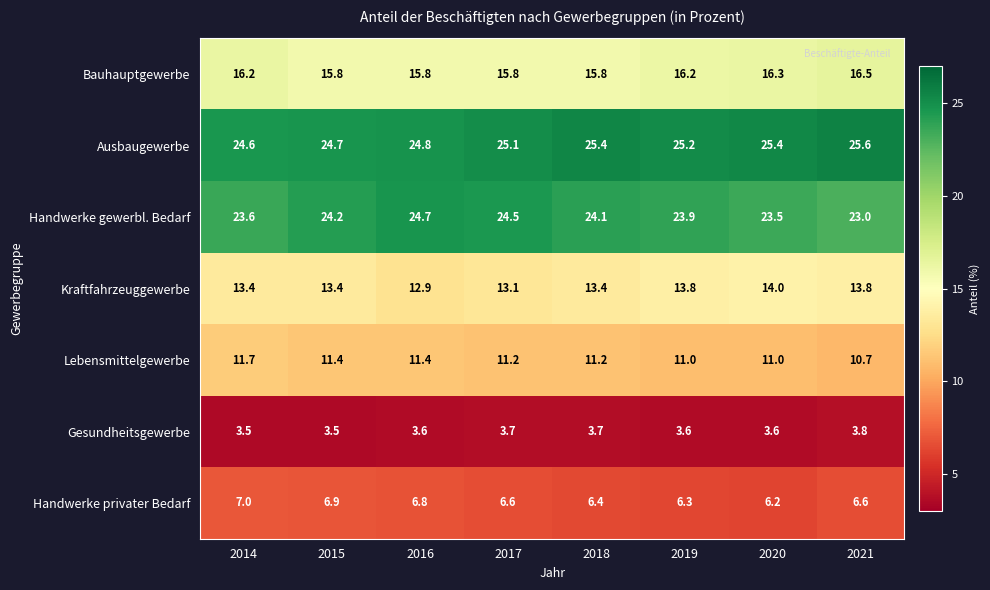

What is the maximum value shown in the chart?

25.6